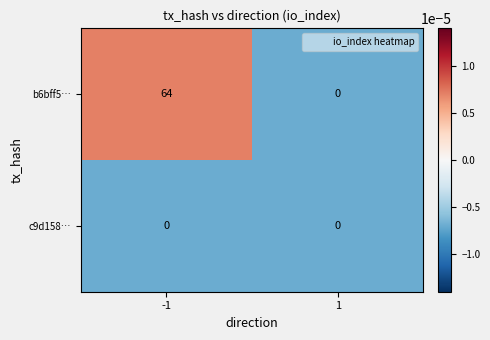

List the series in order of their peak value, highest first.

b6bff5…, c9d158…